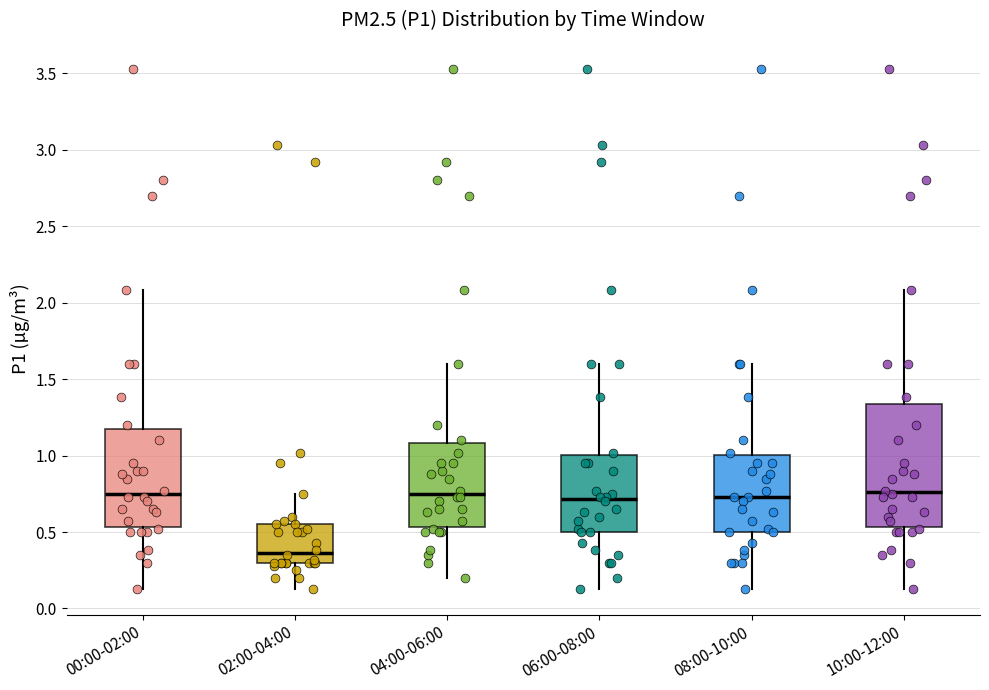

Where is the upper edge of the box for 08:00-10:00 on the y-axis? The values are not printed on the chart, so give them approximately, as read against the axis.

1.00